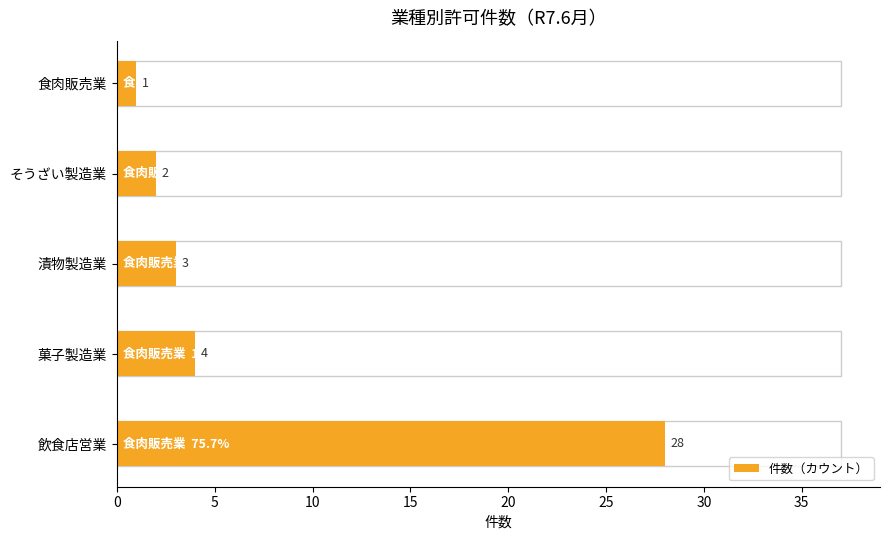

What is the change in value from 飲食店営業 to 菓子製造業?

-24